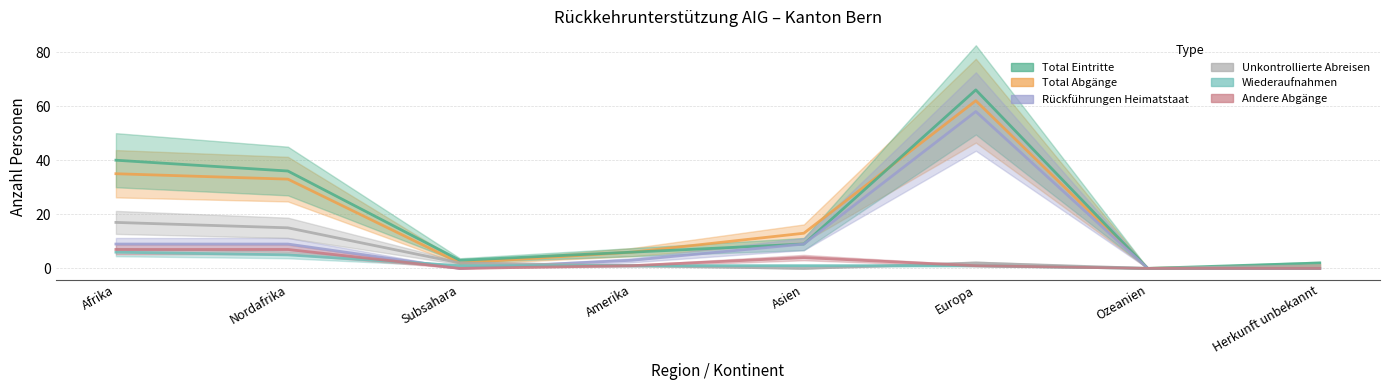

Reading right to left, what are all the values shown in this chart?

Total Abgänge: 1	0	62	13	6	2	33	35
Total Eintritte: 2	0	66	9	6	3	36	40
Rückführungen Heimatstaat: 0	0	58	9	3	0	9	9
Unkontrollierte Abreisen: 1	0	2	0	1	2	15	17
Wiederaufnahmen: 0	0	1	1	1	1	5	6
Andere Abgänge: 0	0	1	4	1	0	7	7